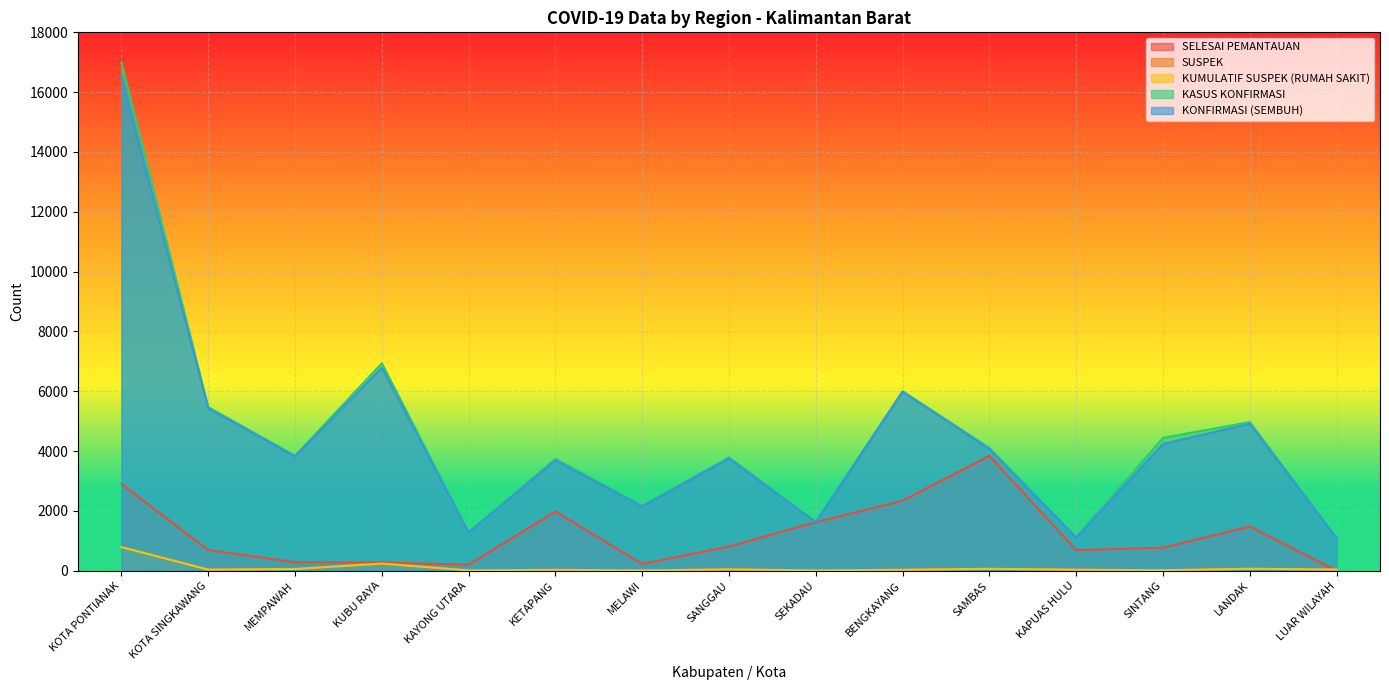

What is the difference between the SELESAI PEMANTAUAN values at KETAPANG and KAYONG UTARA?

1779